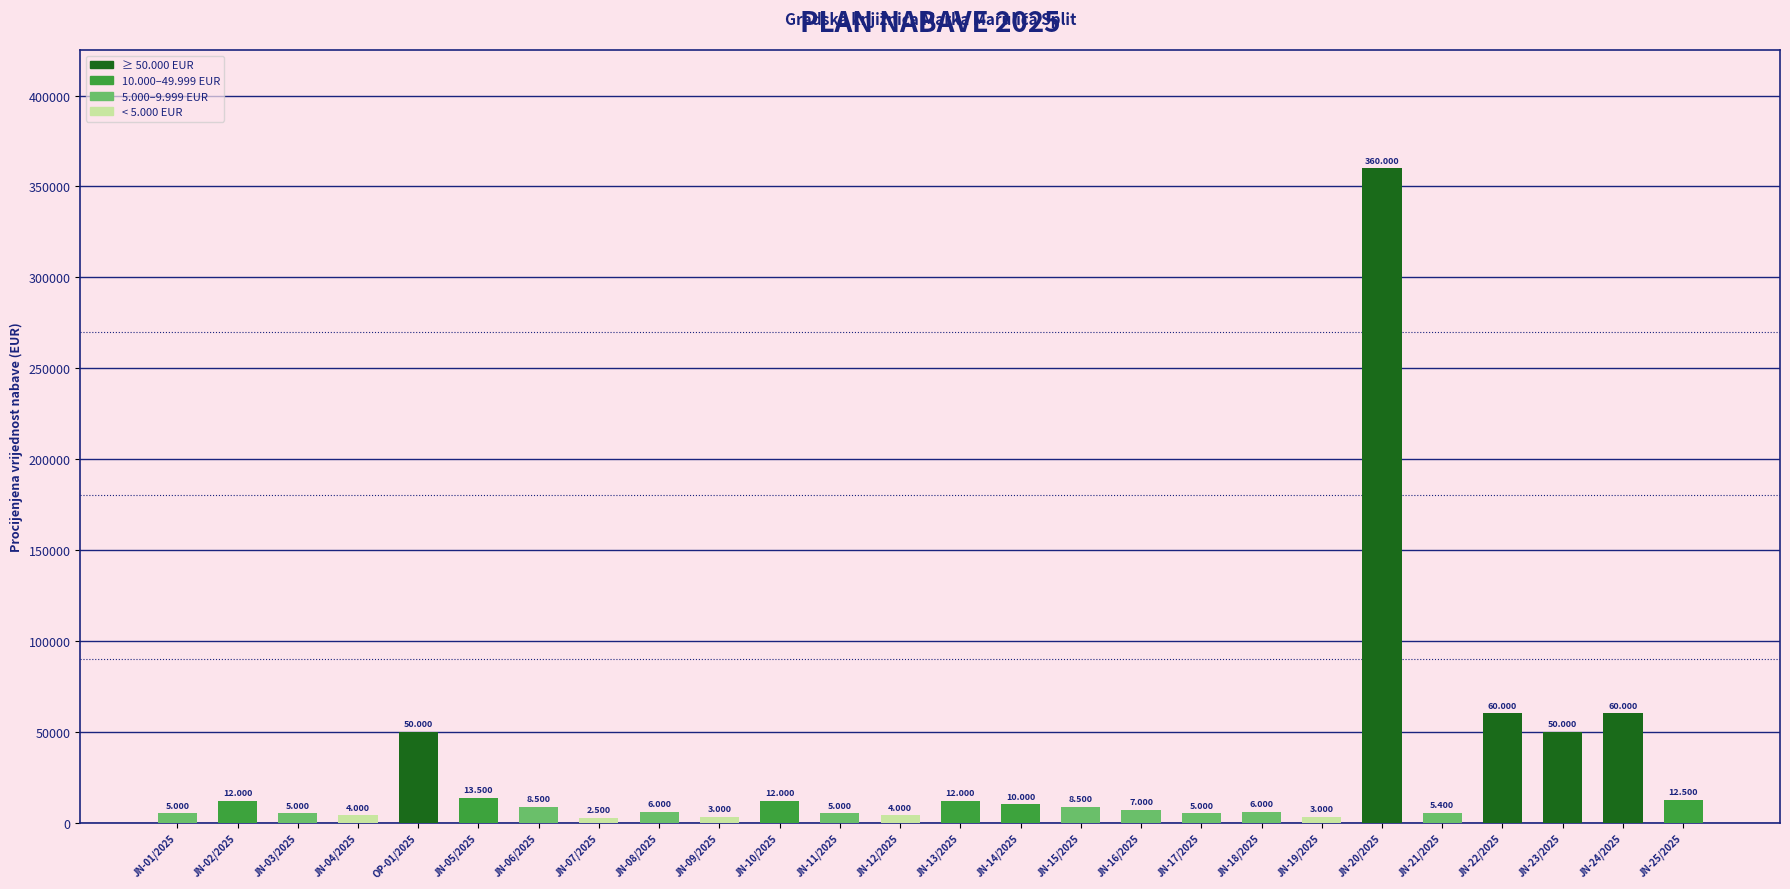

Reading left to right, extract all data points from this chart.

5000	12000	5000	4000	50000	13500	8500	2500	6000	3000	12000	5000	4000	12000	10000	8500	7000	5000	6000	3000	360000	5400	60000	50000	60000	12500